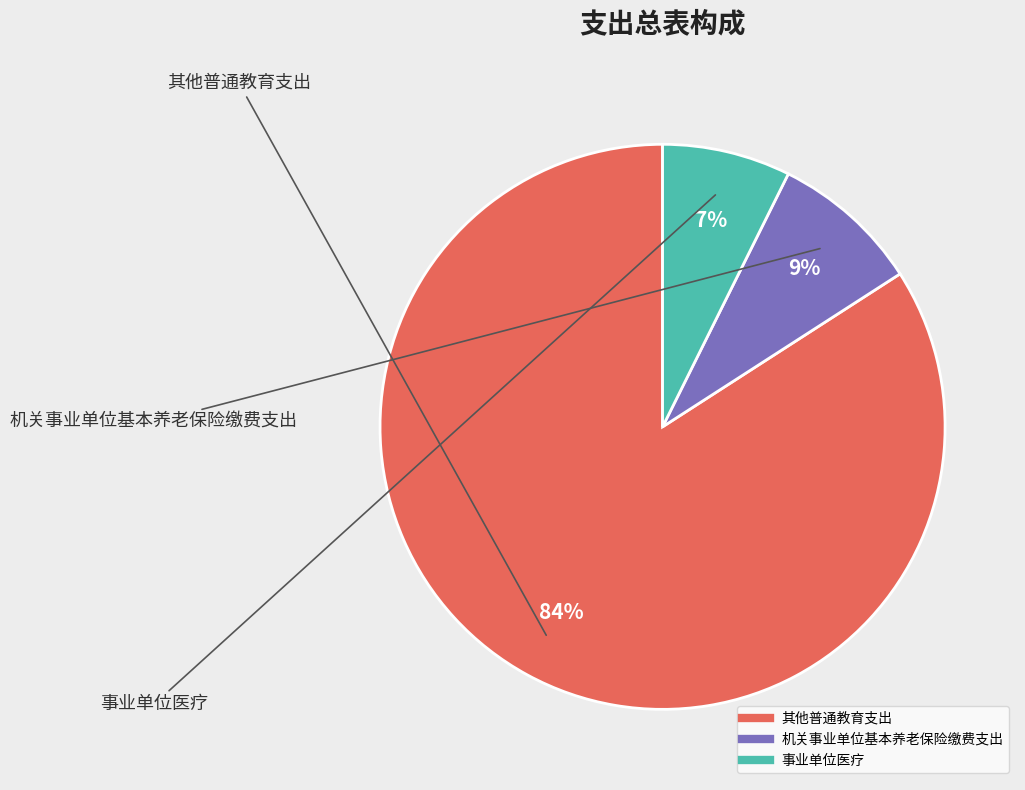

Combined, do 事业单位医疗 and 机关事业单位基本养老保险缴费支出 account for over 50%?

No